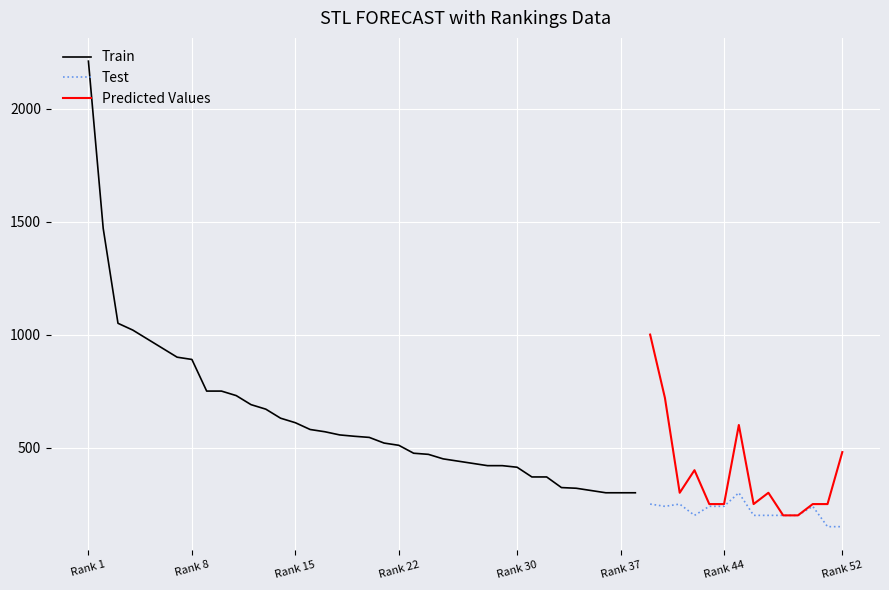

What is the value of the Train point at the 12th from the left?

690